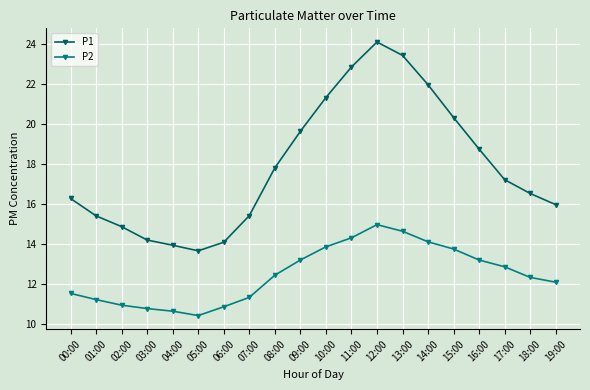

What is the sum of the P2 values at 05:00 and 08:00?

22.9